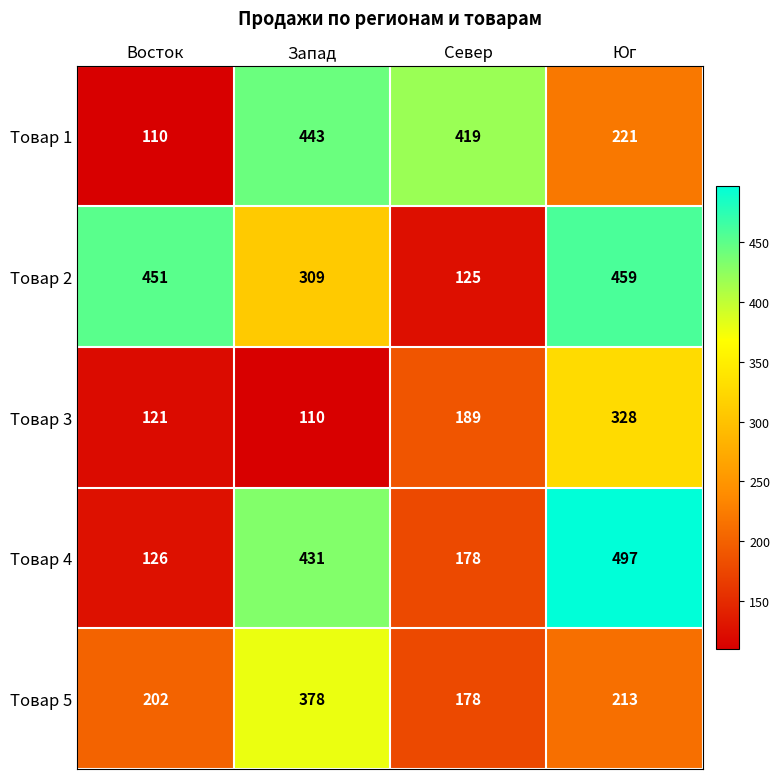

At which category is the sum across all series the highest?

Юг